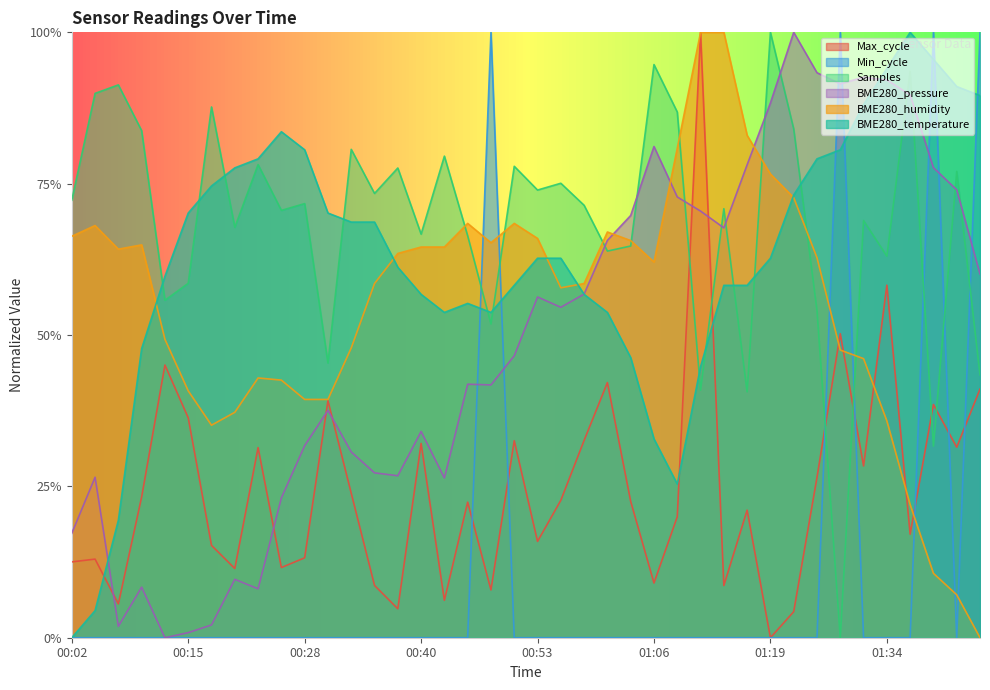

What position from the right is 00:15?

35